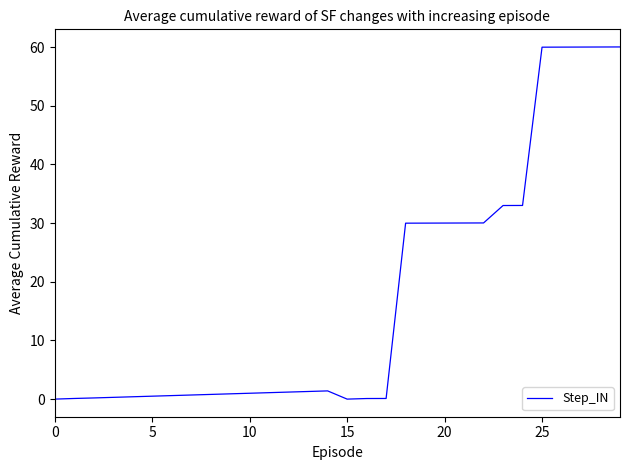

Does the chart display data point markers on the line(s)?

No